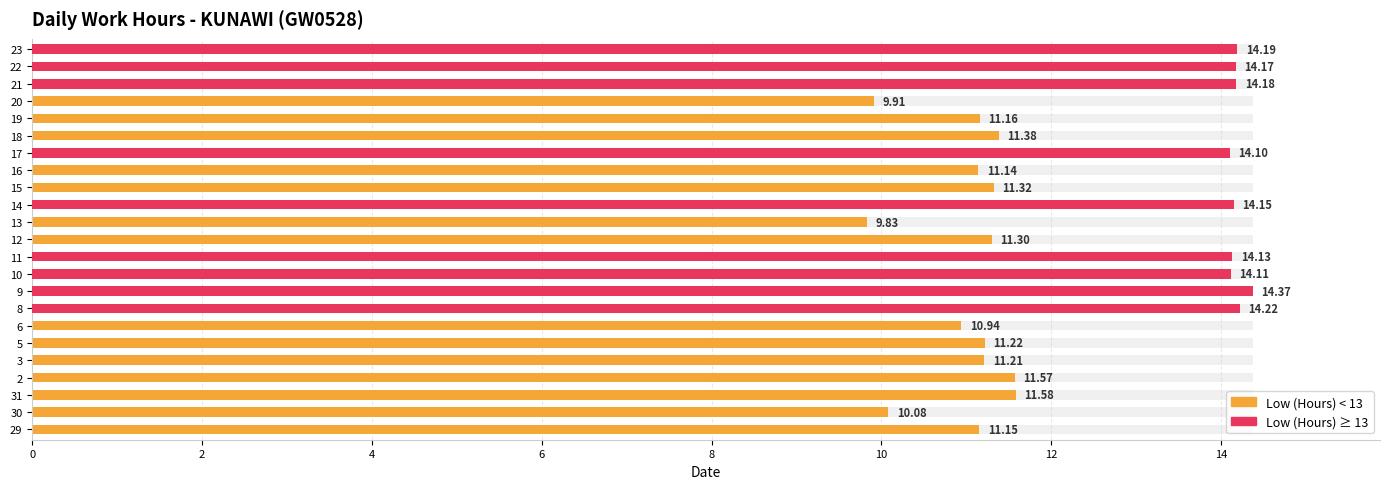

What is the average value?

12.2